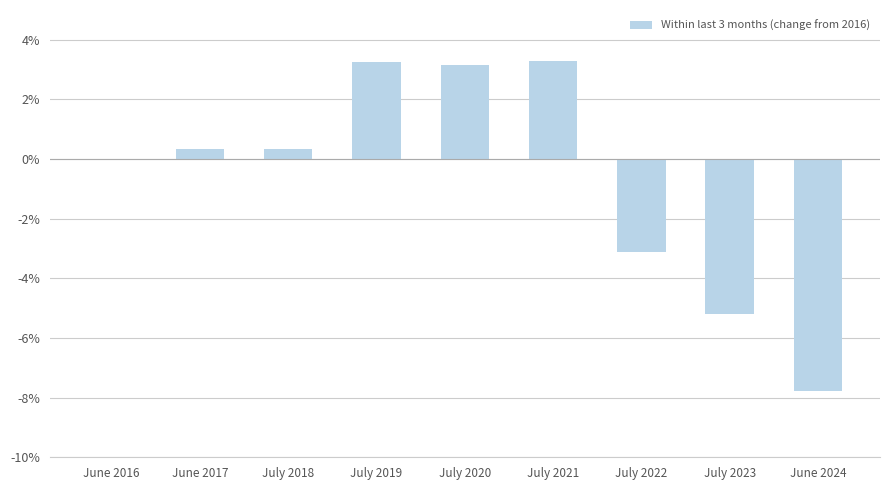

What is the sum of the values at June 2017 and July 2019?

3.6